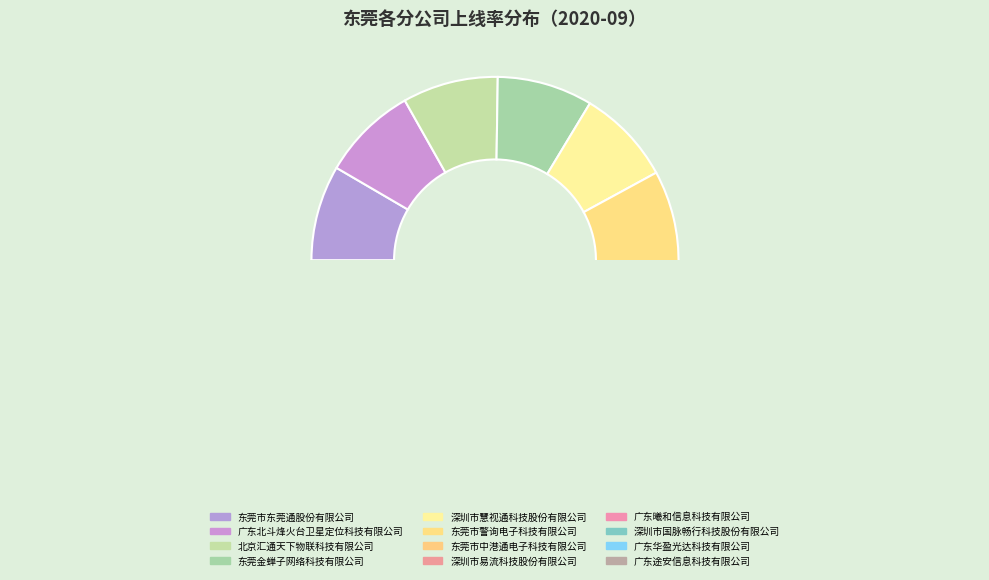

To the nearest percent, what is the combined percentage of 广东华盈光达科技有限公司 and 广东北斗烽火台卫星定位科技有限公司?

16%